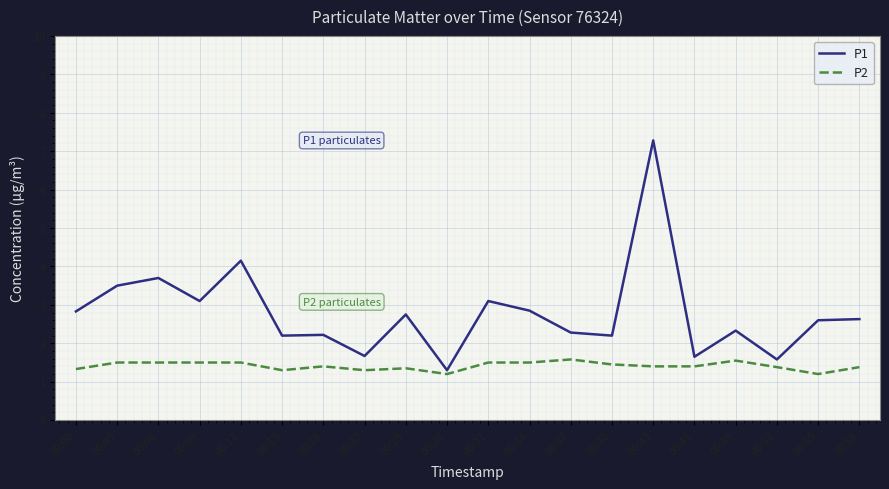

The P2 series shows 1.2 at 00:28. True or false?

True